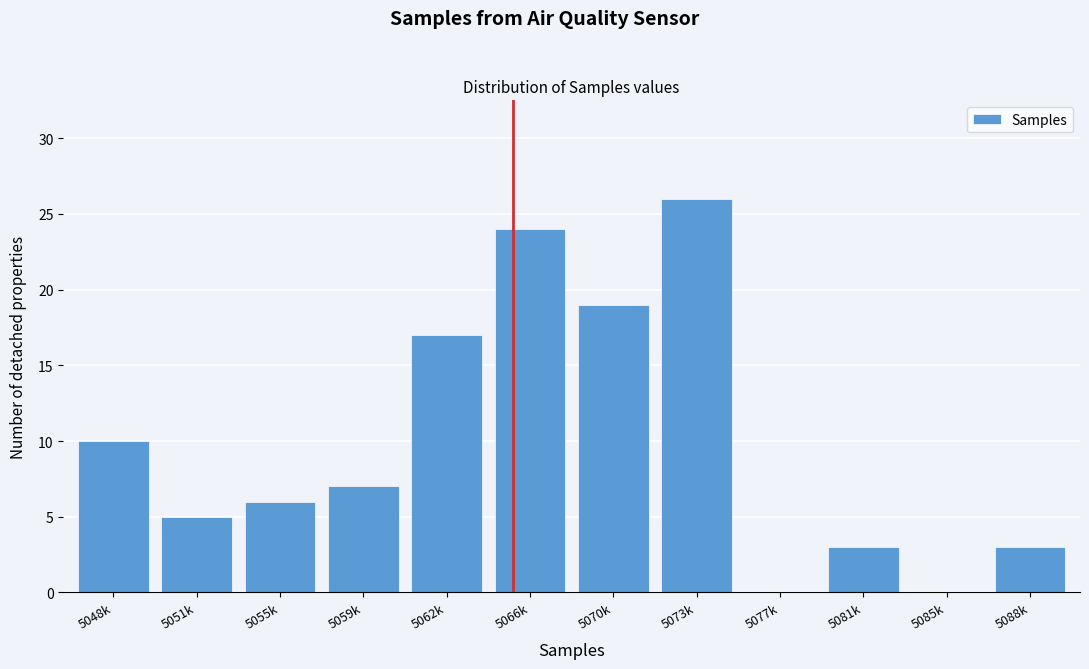

Reading left to right, transcribe all the data shown in this chart.

5048k=10	5051k=5	5055k=6	5059k=7	5062k=17	5066k=24	5070k=19	5073k=26	5077k=0	5081k=3	5085k=0	5088k=3